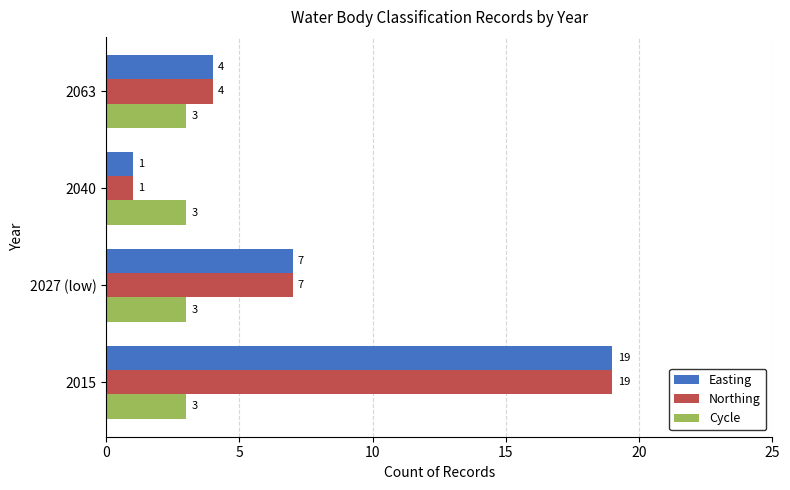

What are all the series names shown in the legend?

Easting, Northing, Cycle